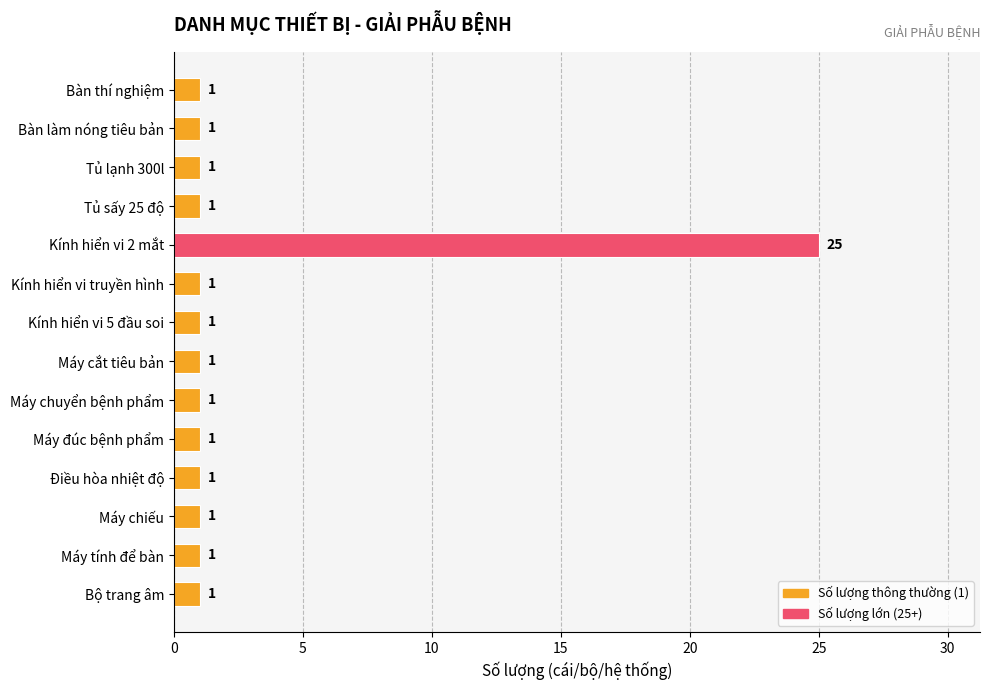

What is the difference between the maximum and minimum values?

24